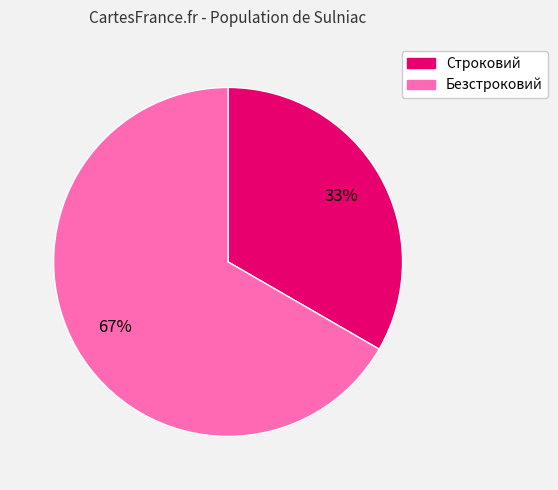

What is the ratio of the value at Безстроковий to the value at Строковий?

2.0